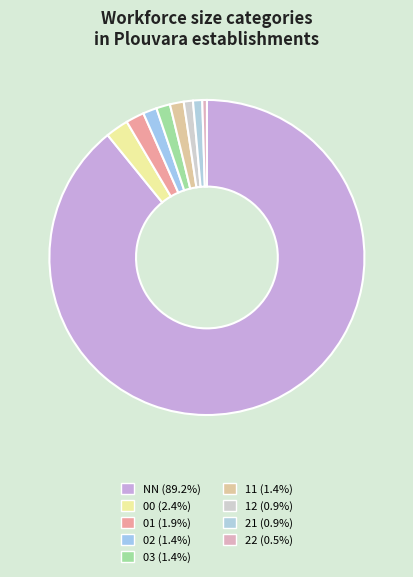

How many slices are in this pie chart?

9